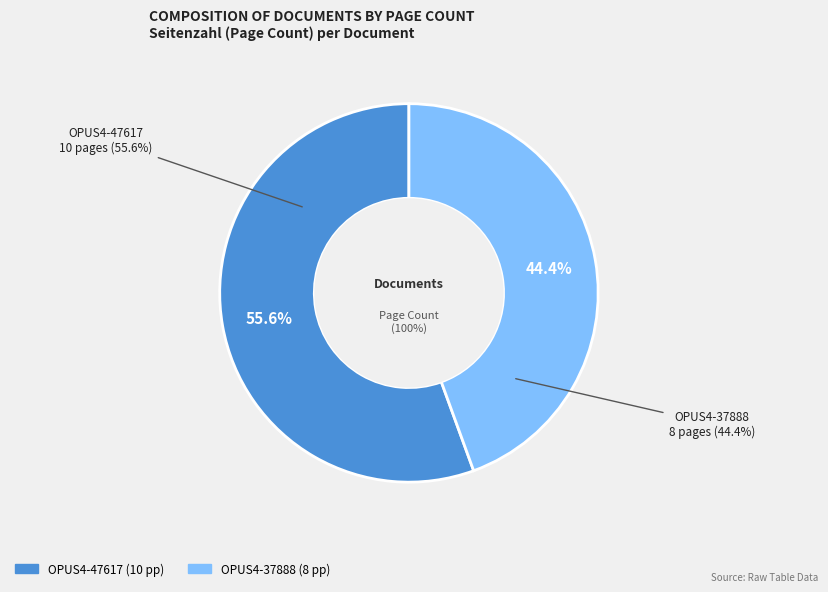

What is the ratio of the value at OPUS4-47617 to the value at OPUS4-37888?

1.2